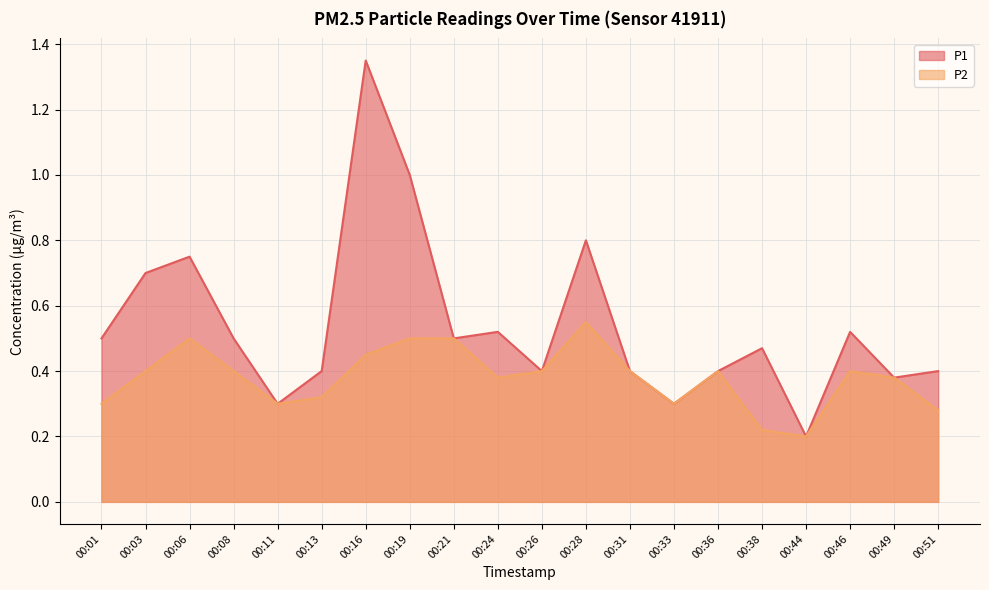

Which category has the lowest value across all series?

00:44